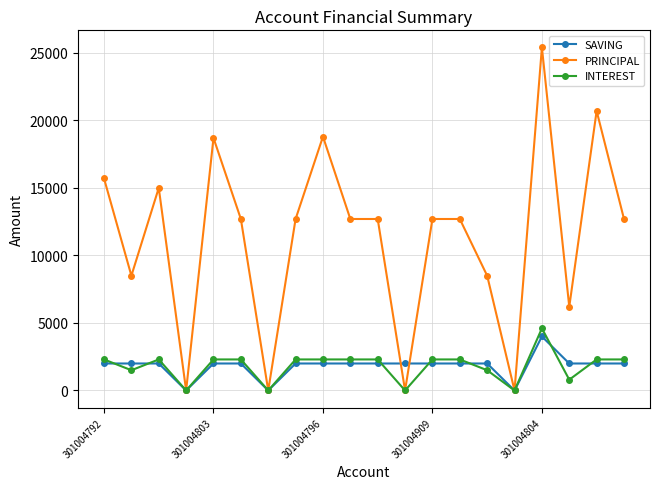

Does the chart have visible grid lines?

Yes